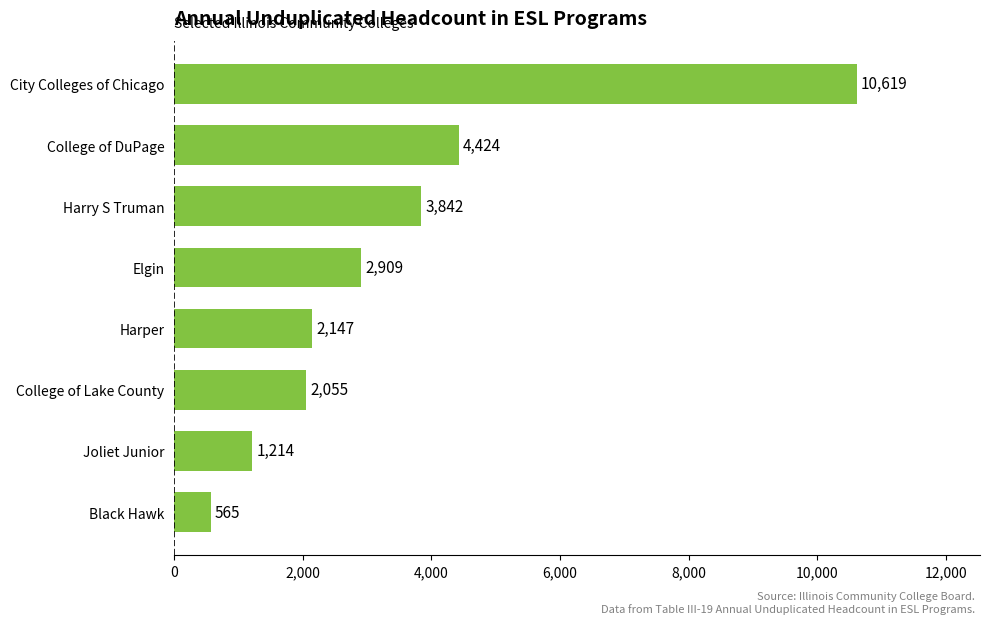

Which category has the highest value across all series?

City Colleges of Chicago